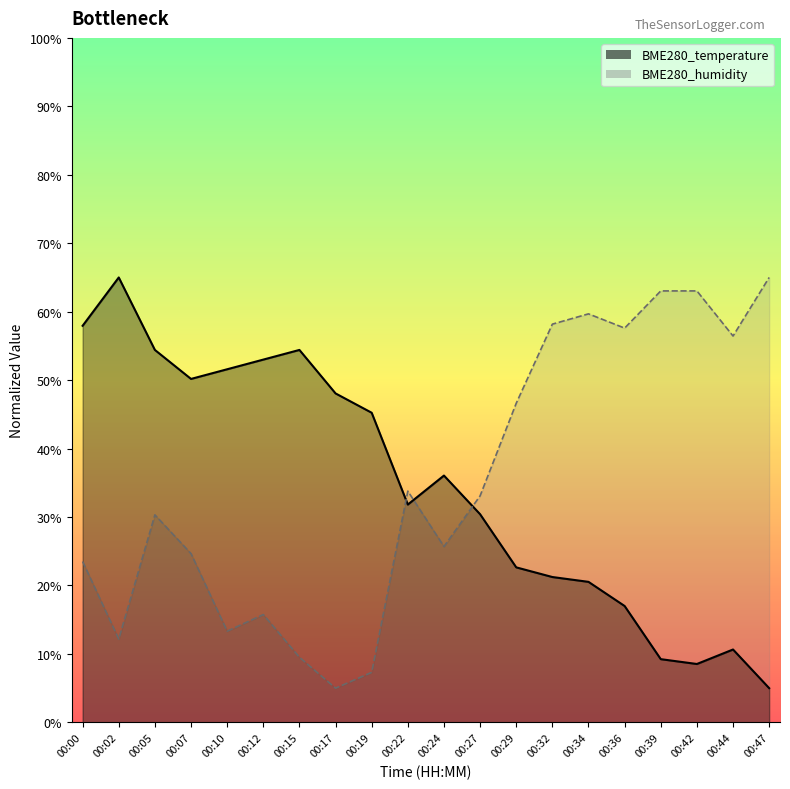

Which series changed the most between 00:36 and 00:47?

BME280_temperature